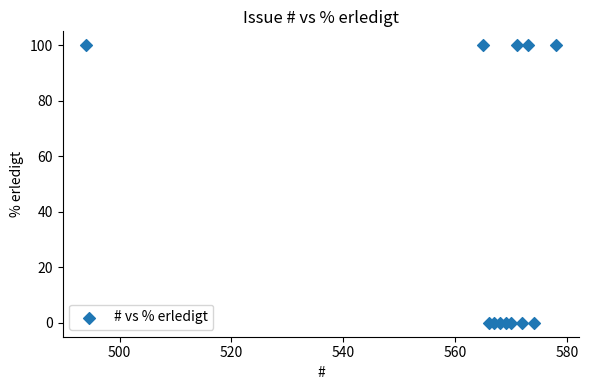

What is the average Y value?

42